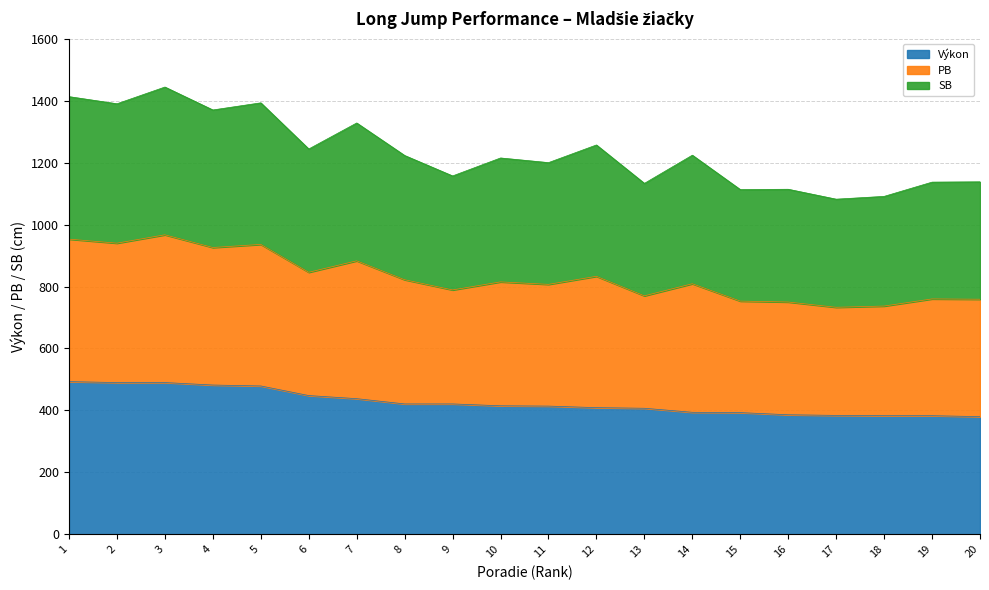

True or false: PB and Výkon cross at least once.

False